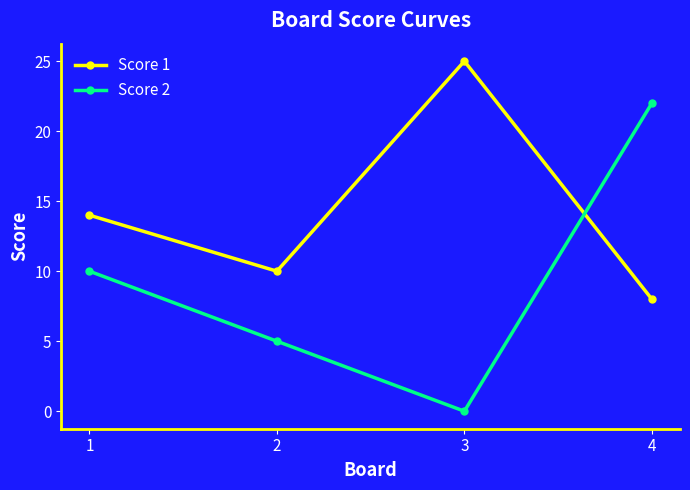

Where do Score 2 and Score 1 first cross each other?

3 and 4